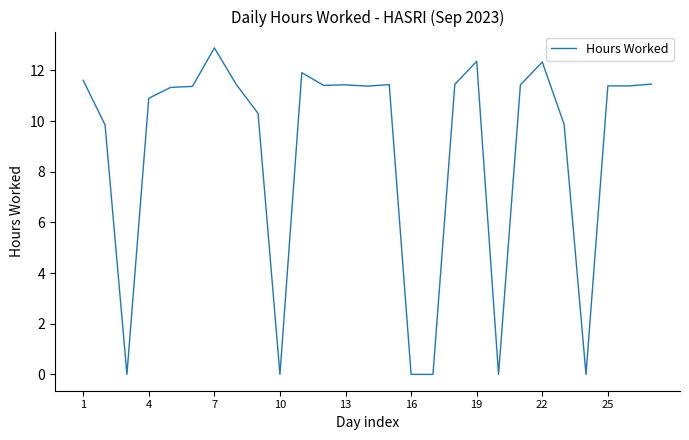

What is the difference between the maximum and minimum values?

12.9